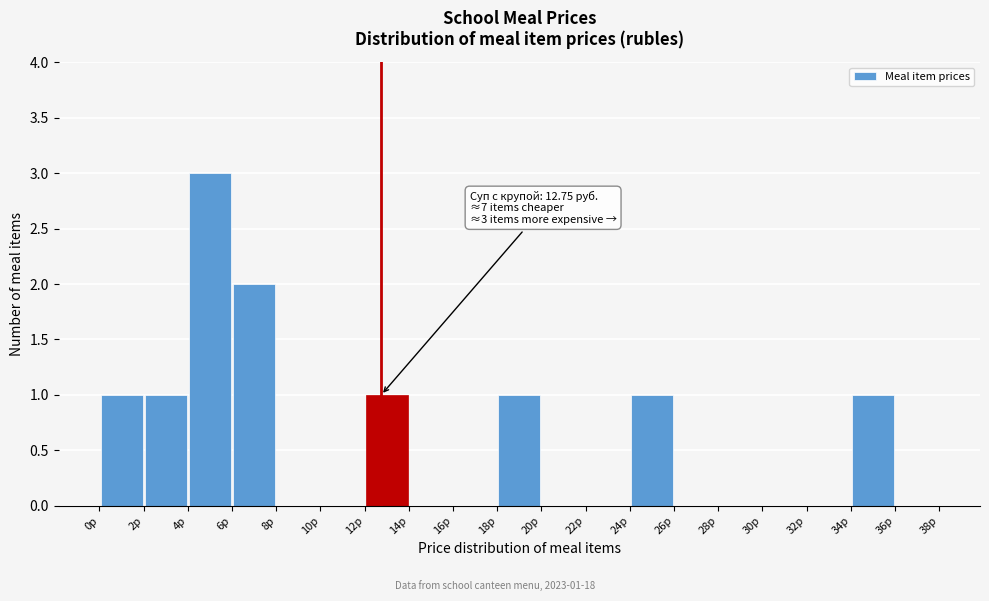

Over which range of the x-axis is the bar tallest?

4 to 6